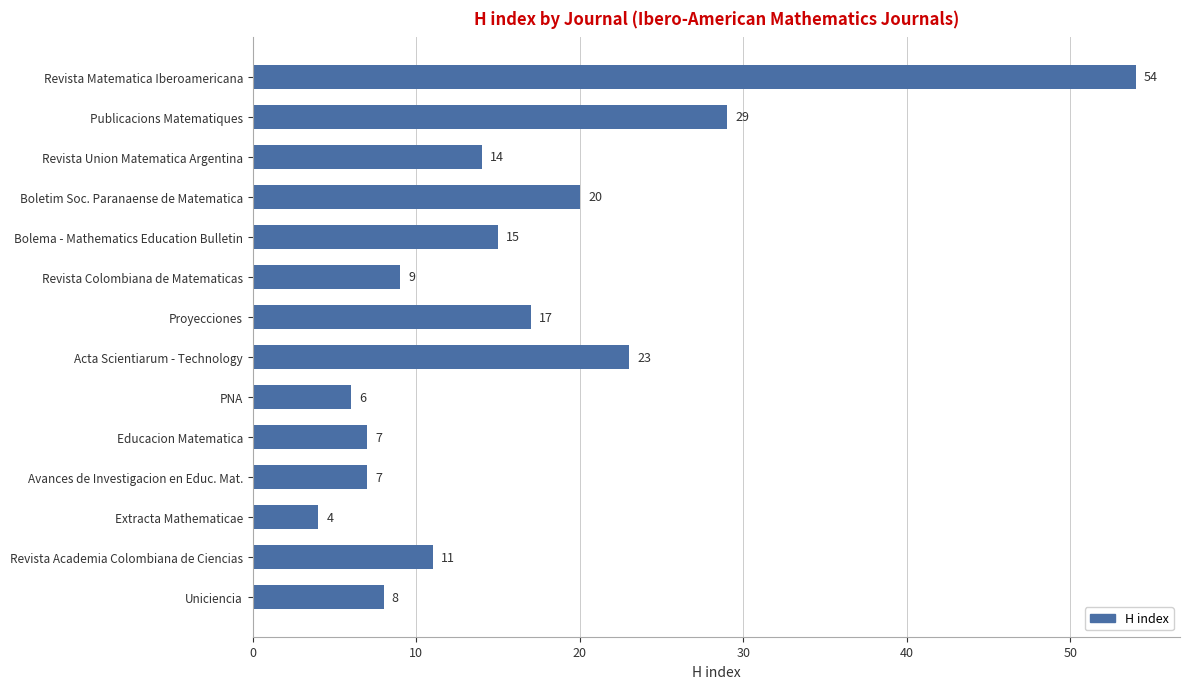

What is the change in value from Publicacions Matematiques to PNA?

-23